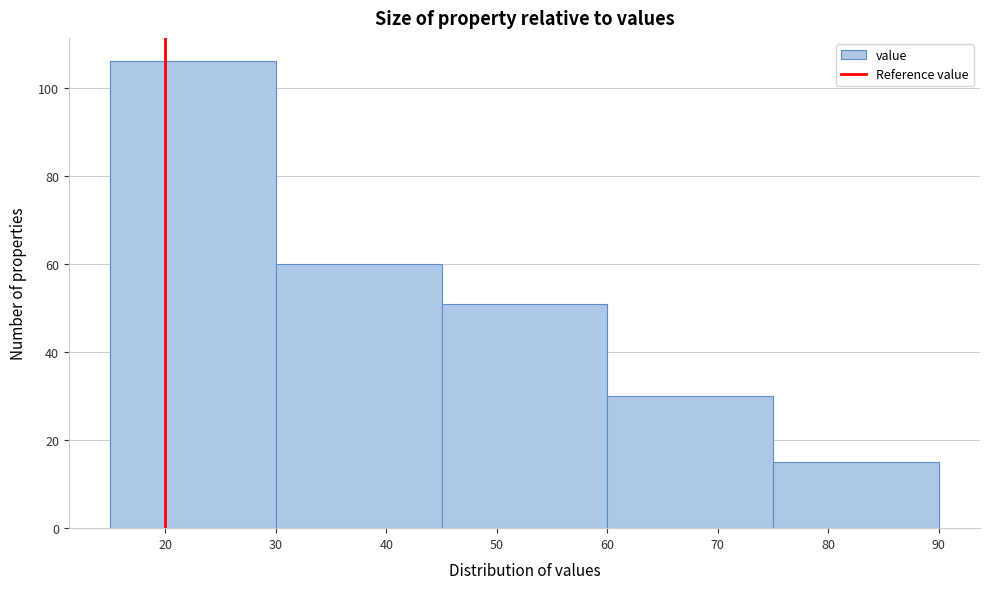

Which range on the x-axis has the tallest bar?

15 to 30